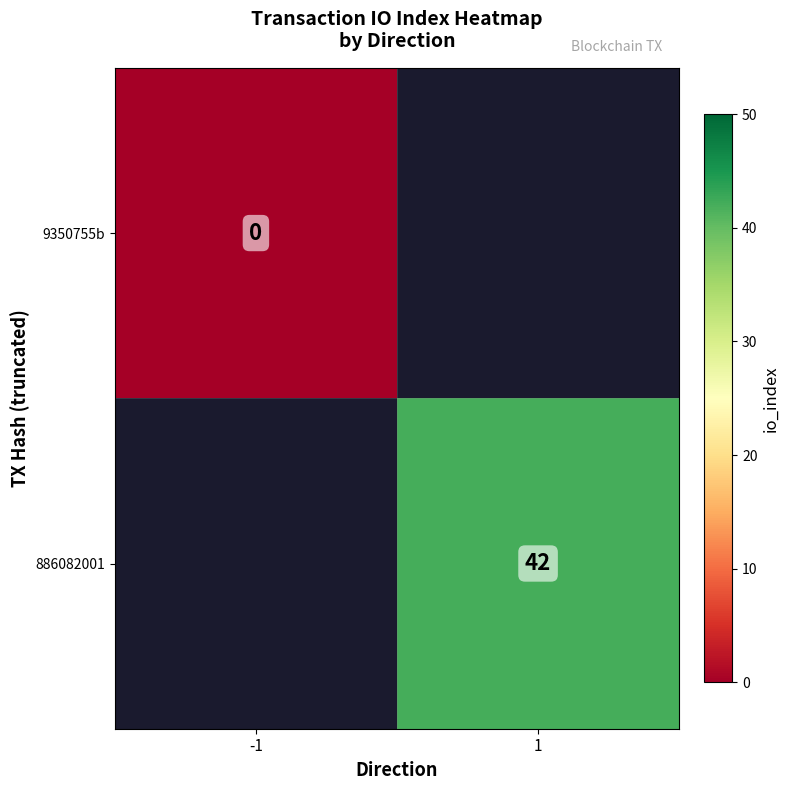

At which label does 9350755b reach its peak?

-1